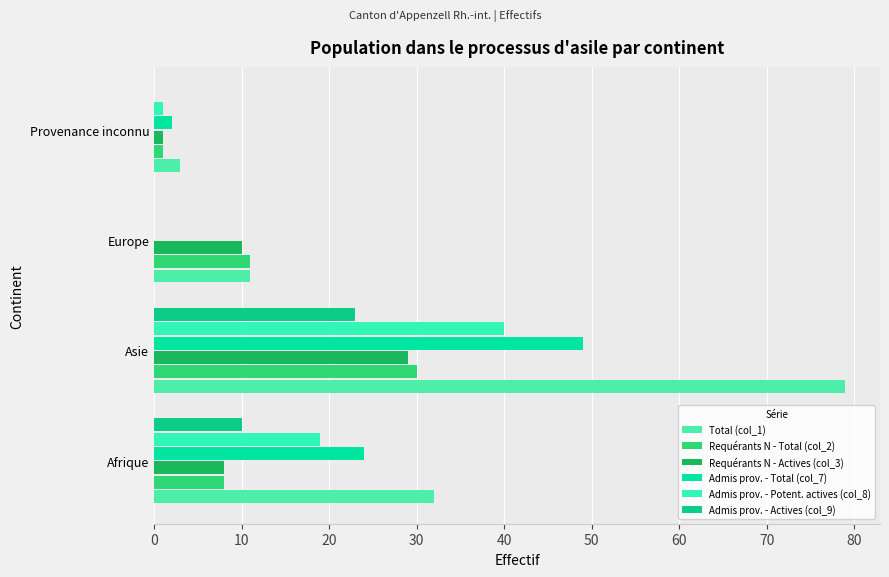

At which category is the sum across all series the highest?

Asie